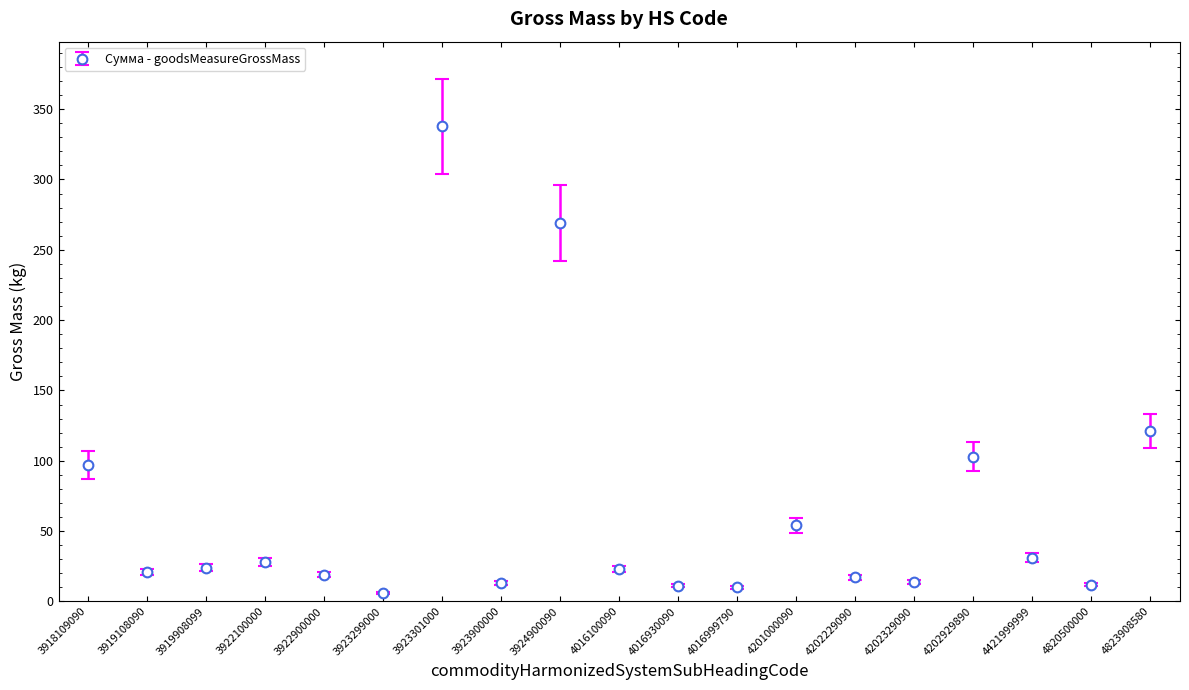

Approximately how many times larger is the value at 3923301000 compared to 3919908099?

14.1